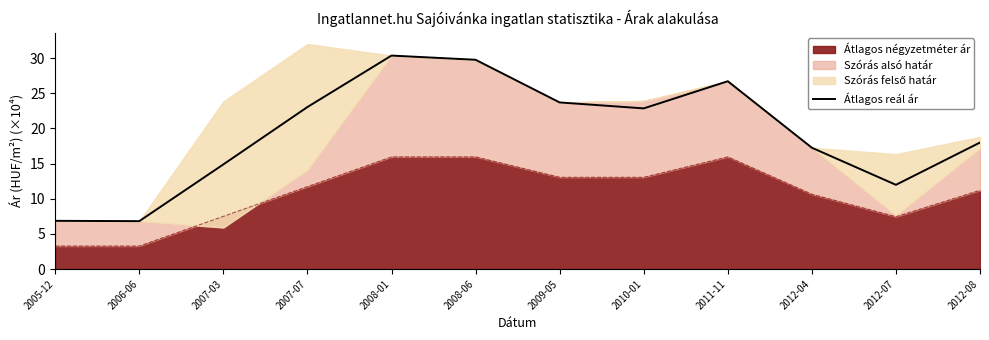

Reading left to right, extract all data points from this chart.

2005-12=6.9	2006-06=6.8	2007-03=14.9	2007-07=23.0	2008-01=30.3	2008-06=29.7	2009-05=23.7	2010-01=22.8	2011-11=26.7	2012-04=17.2	2012-07=12.0	2012-08=18.0